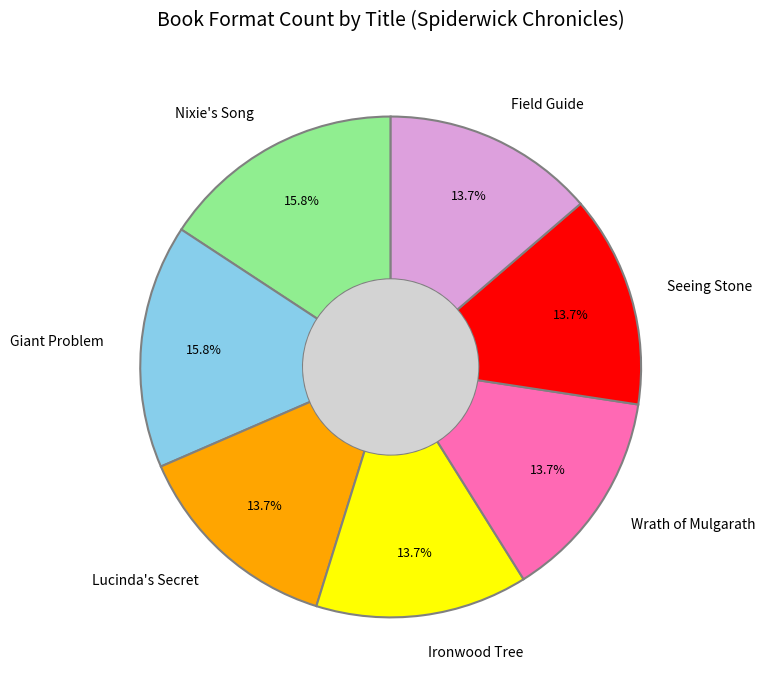

Approximately how many times larger is the value at Wrath of Mulgarath compared to Seeing Stone?

1.0